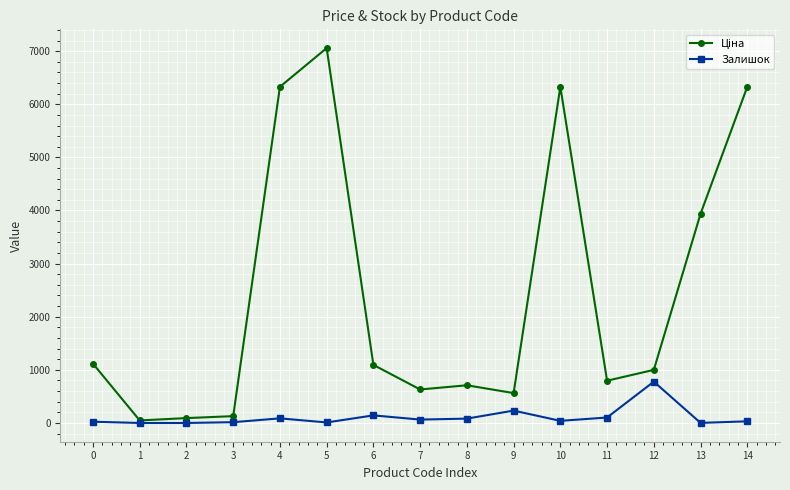

What is the difference between the maximum and second lowest values in the Залишок series?

778.0